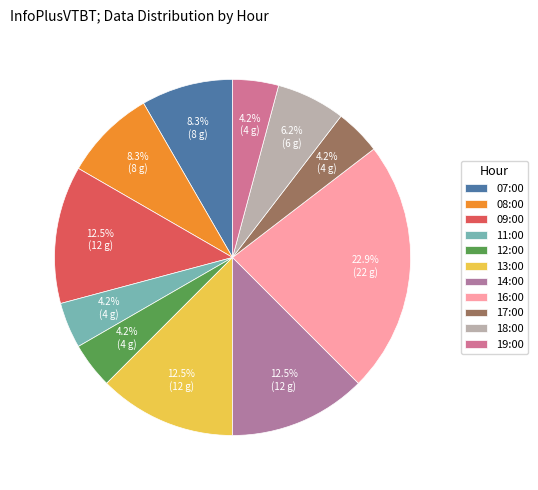

Count the number of slices in the pie.

11